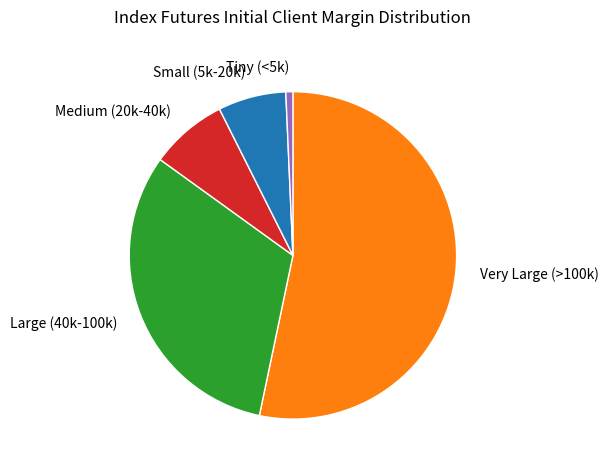

Which category has the biggest portion of the pie?

Very Large (>100k)